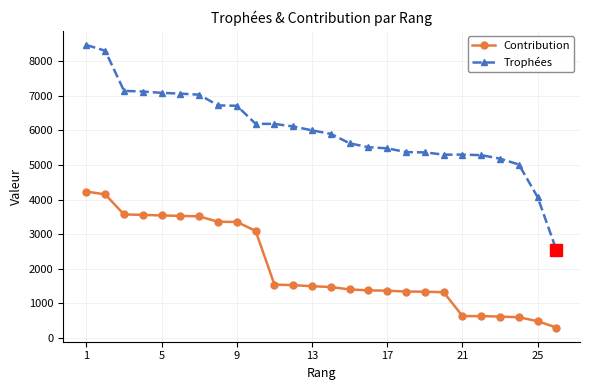

Rank the series by their average value, from highest to lowest.

Trophées, Contribution